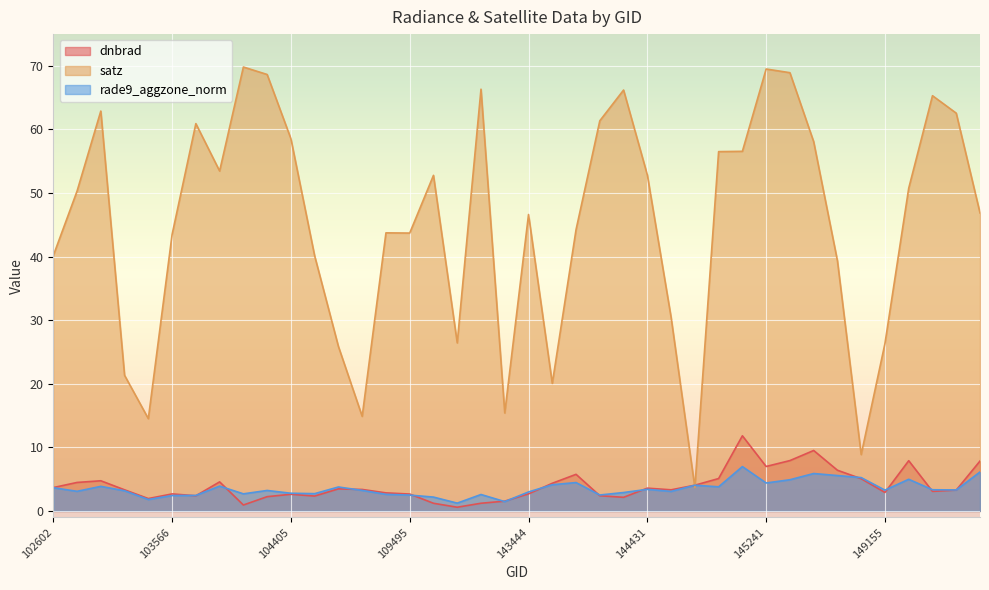

What is the value of the dnbrad point at the 16th from the left?

2.8